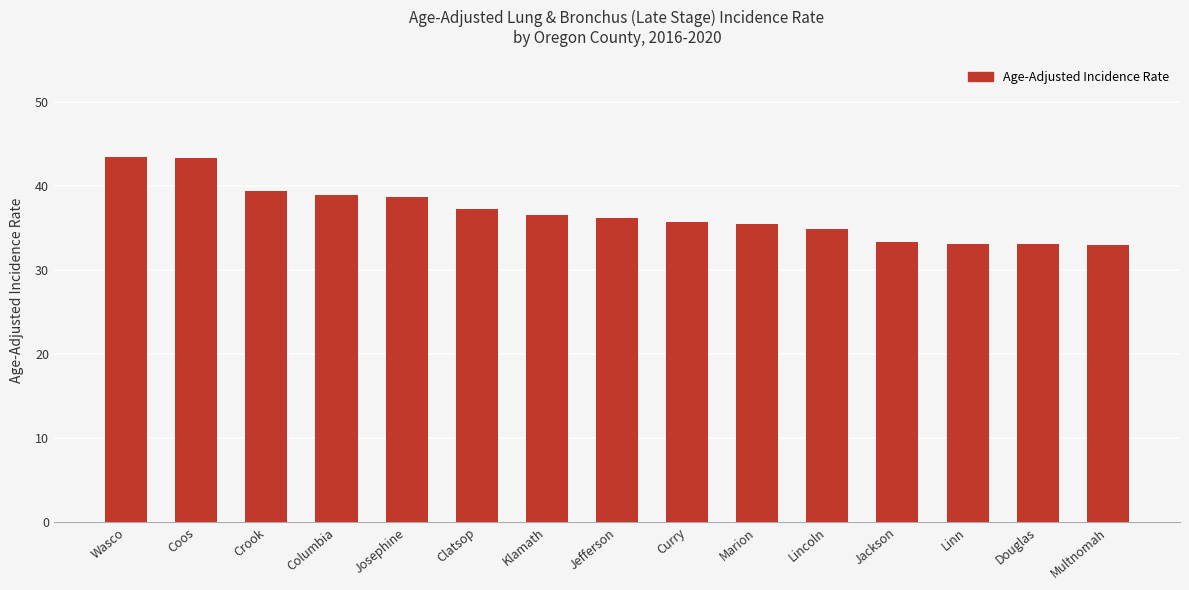

What is the minimum value shown in the chart?

33.0